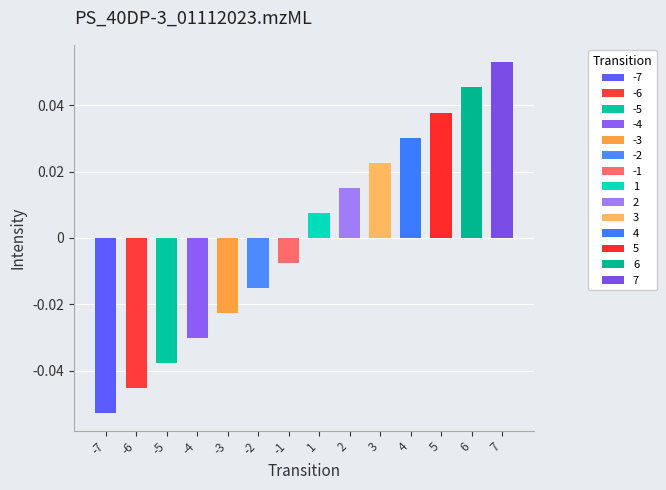

How many data points does each series have?

14